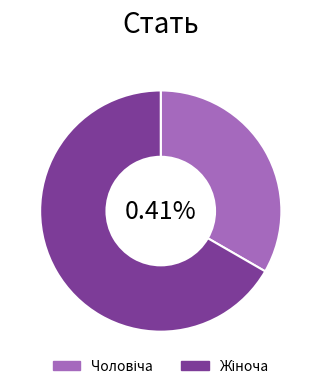

What is the smallest slice in the pie chart?

Чоловіча